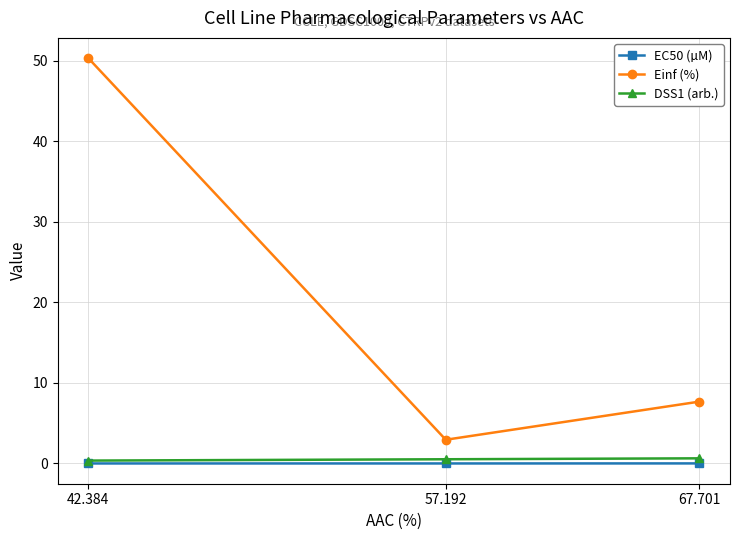

List the series in order of their peak value, lowest first.

EC50 (µM), DSS1 (arb.), Einf (%)